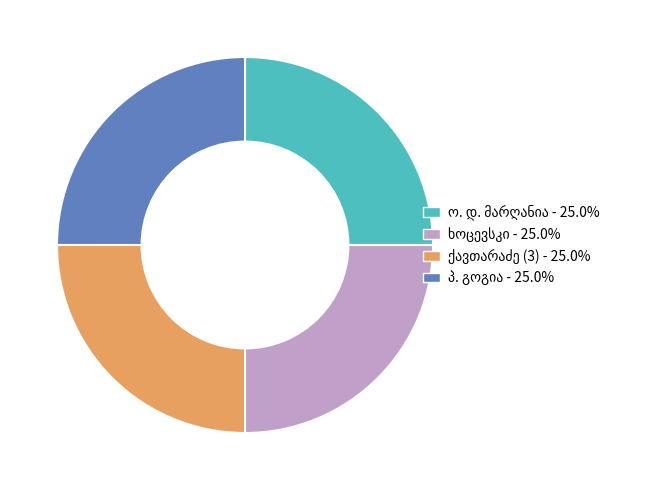

Is there any slice that represents more than half of the pie?

No